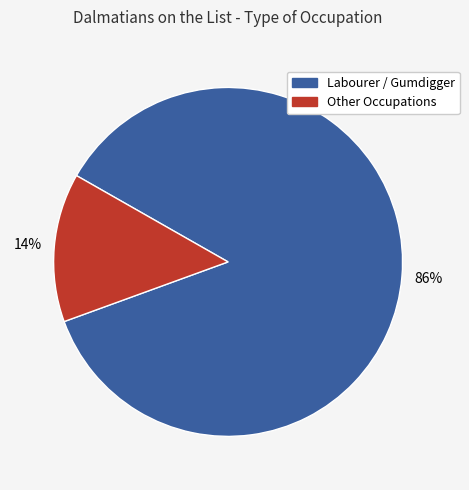

Is there a majority slice in this chart?

Yes